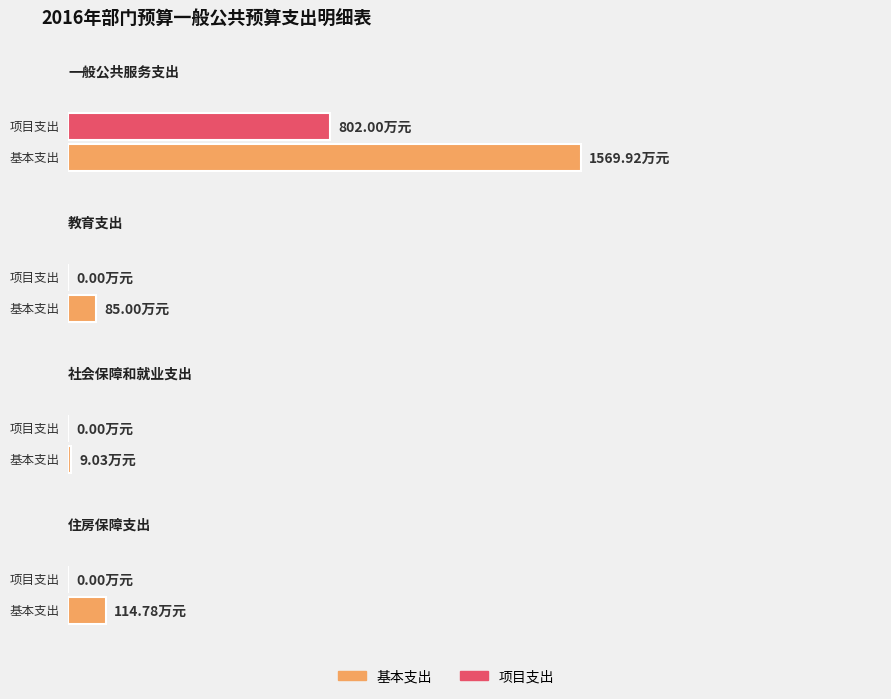

True or false: 项目支出 has a value of 487.4 at 一般公共服务支出.

False